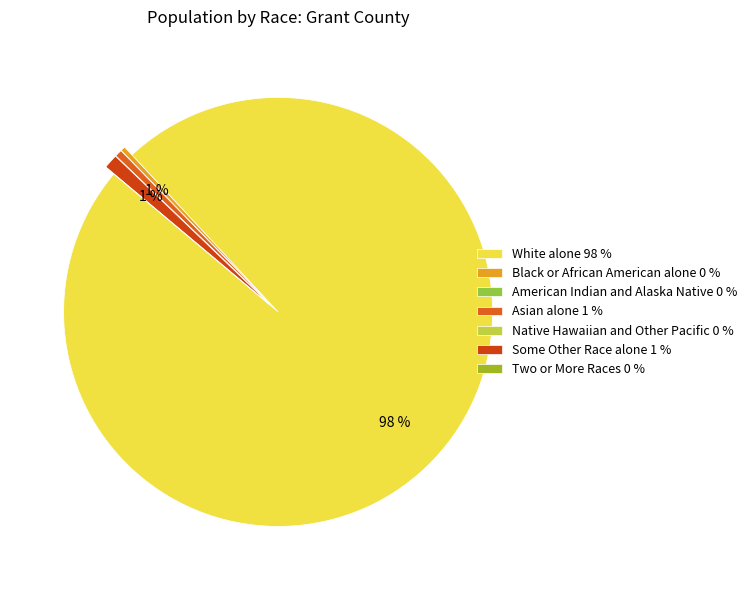

To the nearest percent, what percentage of the pie is White alone?

98%